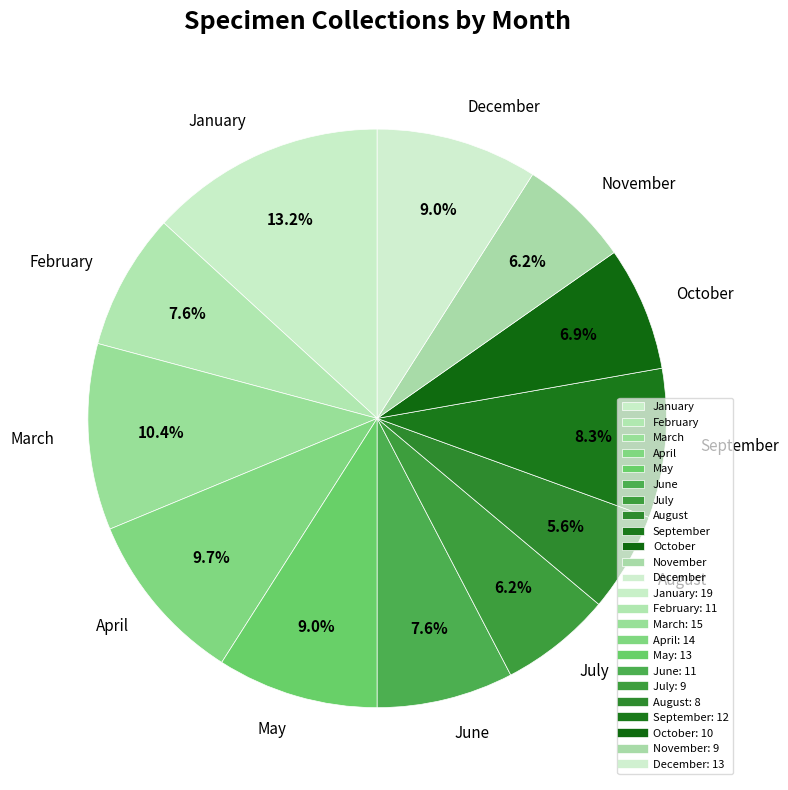

Is there a majority slice in this chart?

No